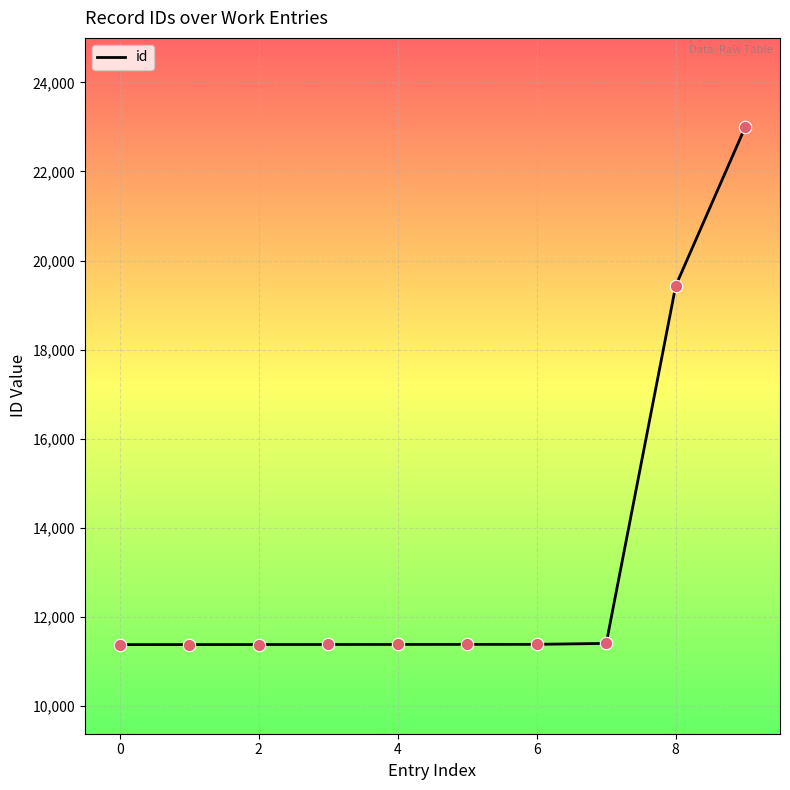

What is the maximum value shown in the chart?

22998